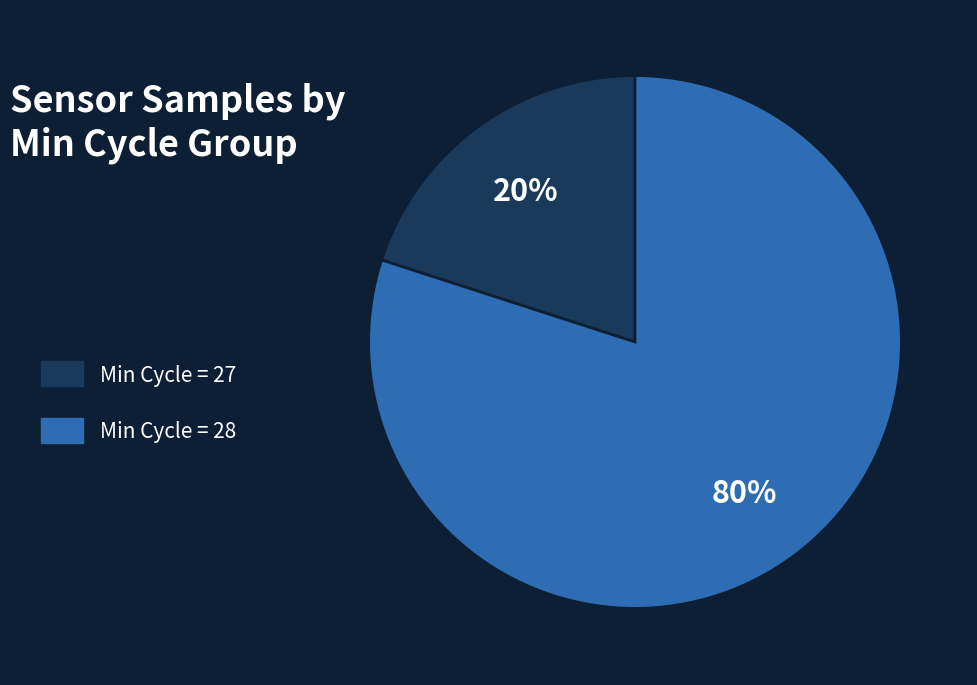

Count the number of slices in the pie.

2